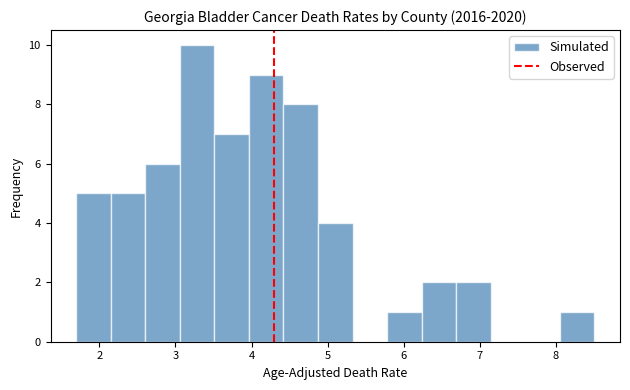

Reading left to right, list every bar in this chart as the range it spans on the x-axis followed by its height. Neither the bar edges nor the heights are printed on the chart, so give them approximately, as read against the axes.

1.7 to 2.2: 5
2.2 to 2.6: 5
2.6 to 3.1: 6
3.1 to 3.5: 10
3.5 to 4.0: 7
4.0 to 4.4: 9
4.4 to 4.9: 8
4.9 to 5.3: 4
5.3 to 5.8: 0
5.8 to 6.2: 1
6.2 to 6.7: 2
6.7 to 7.1: 2
7.1 to 7.6: 0
7.6 to 8.0: 0
8.0 to 8.5: 1